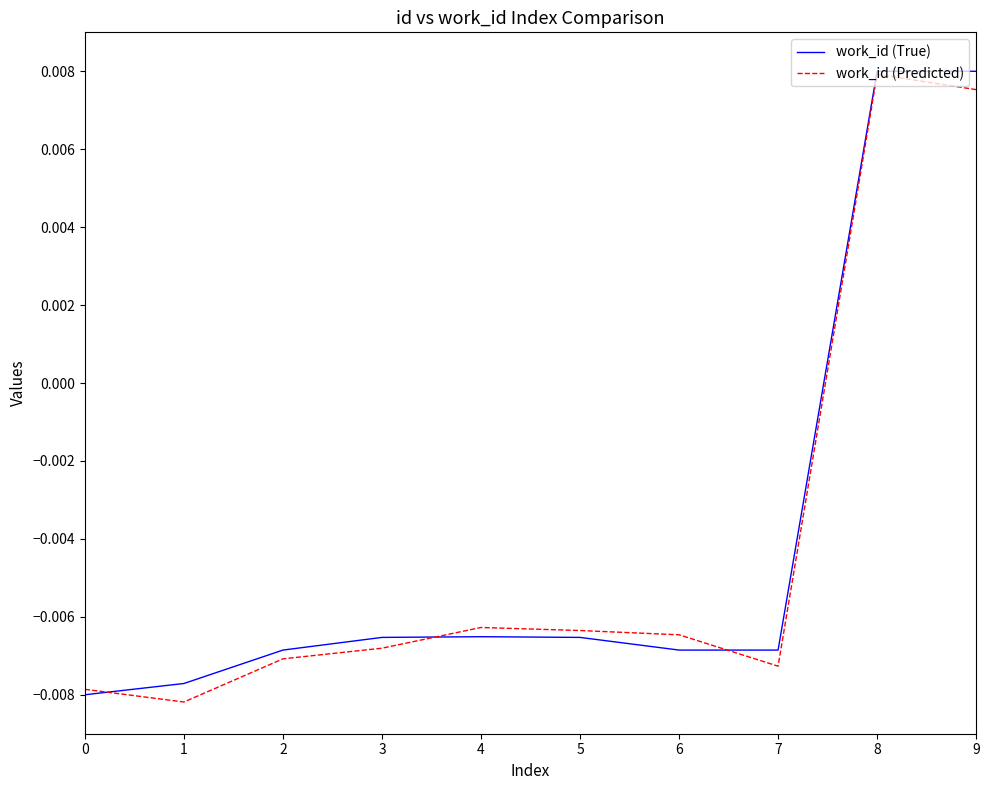

At which category does the chart reach its minimum across all series?

1